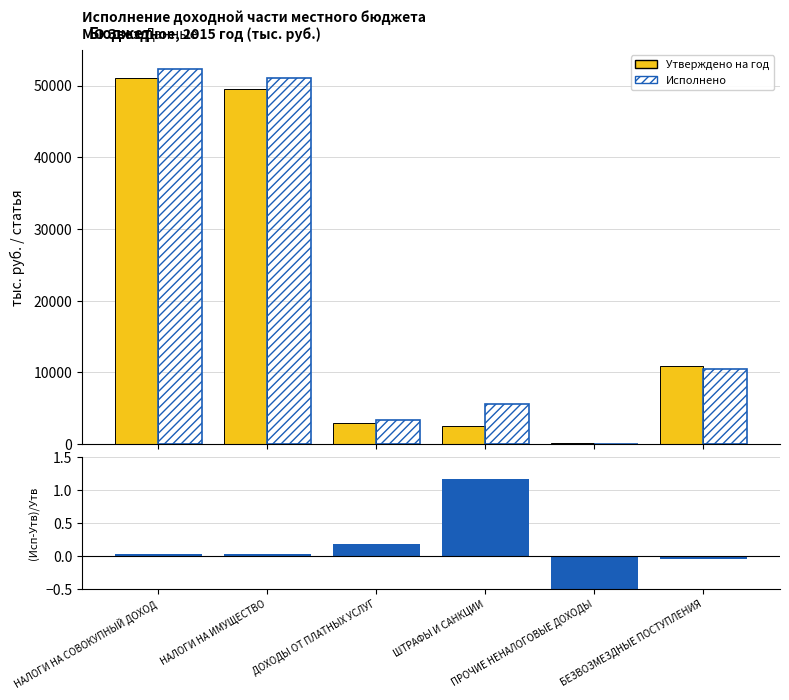

Which series has the largest total across all categories?

Исполнено